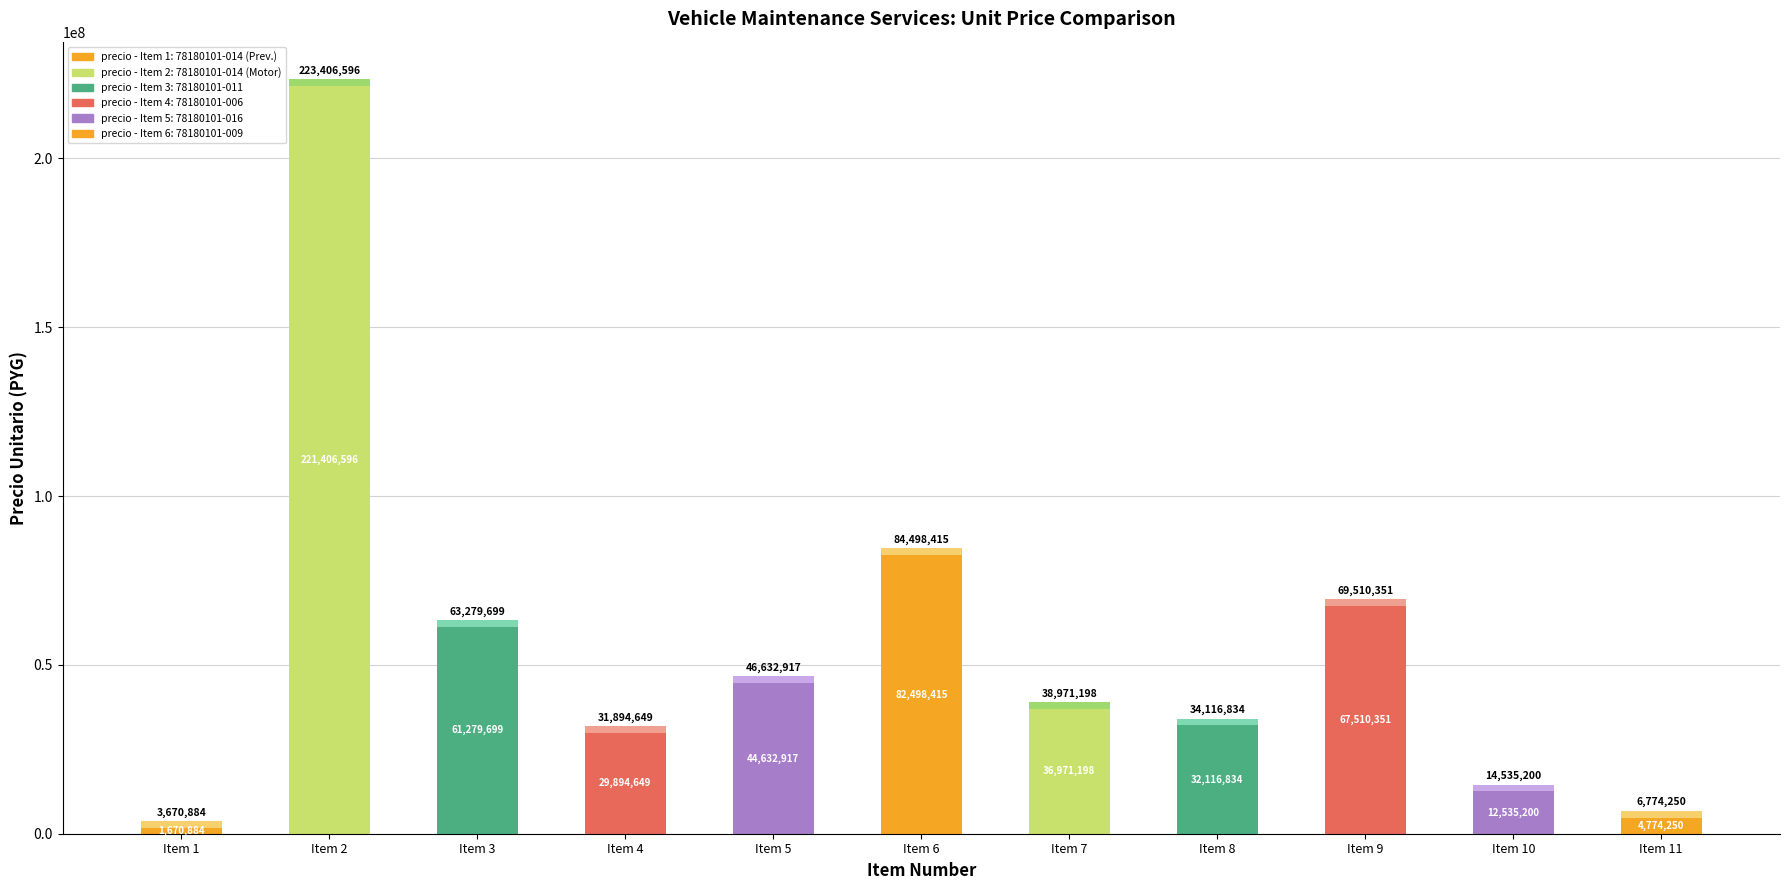

What is the difference between the values at Item 6 and Item 5?

37865498